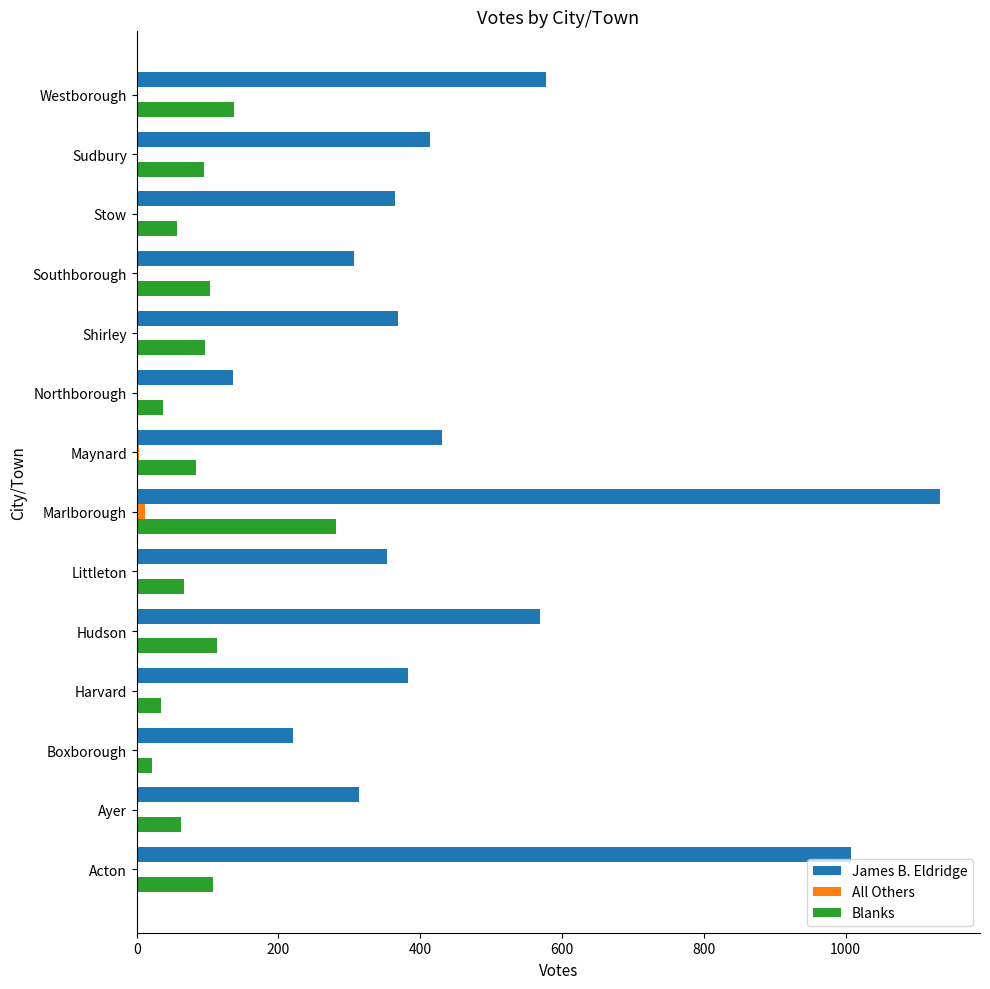

What is the maximum value shown in the chart?

1133